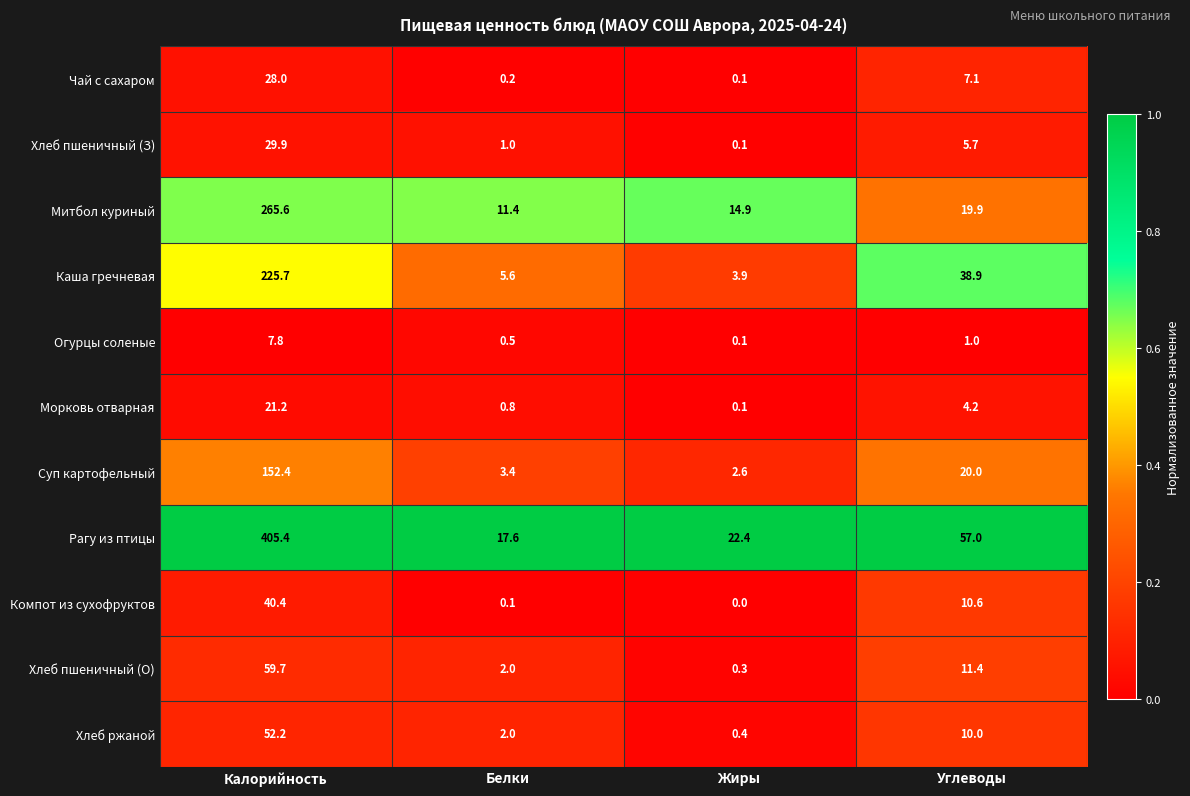

What is the average value of the Компот из сухофруктов series?

12.8